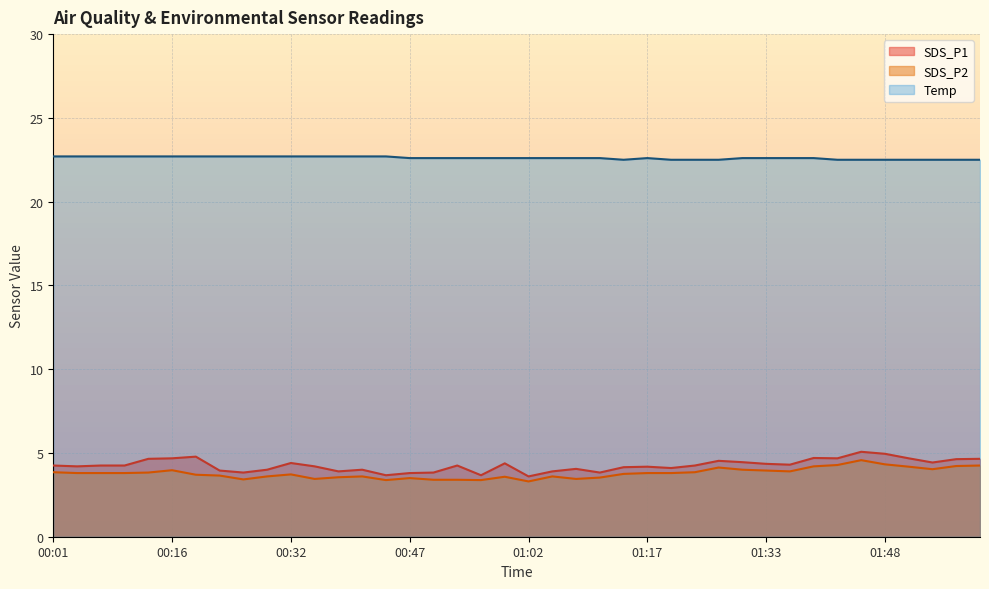

The value of SDS_P1 at 00:47 is 3.8. True or false?

True